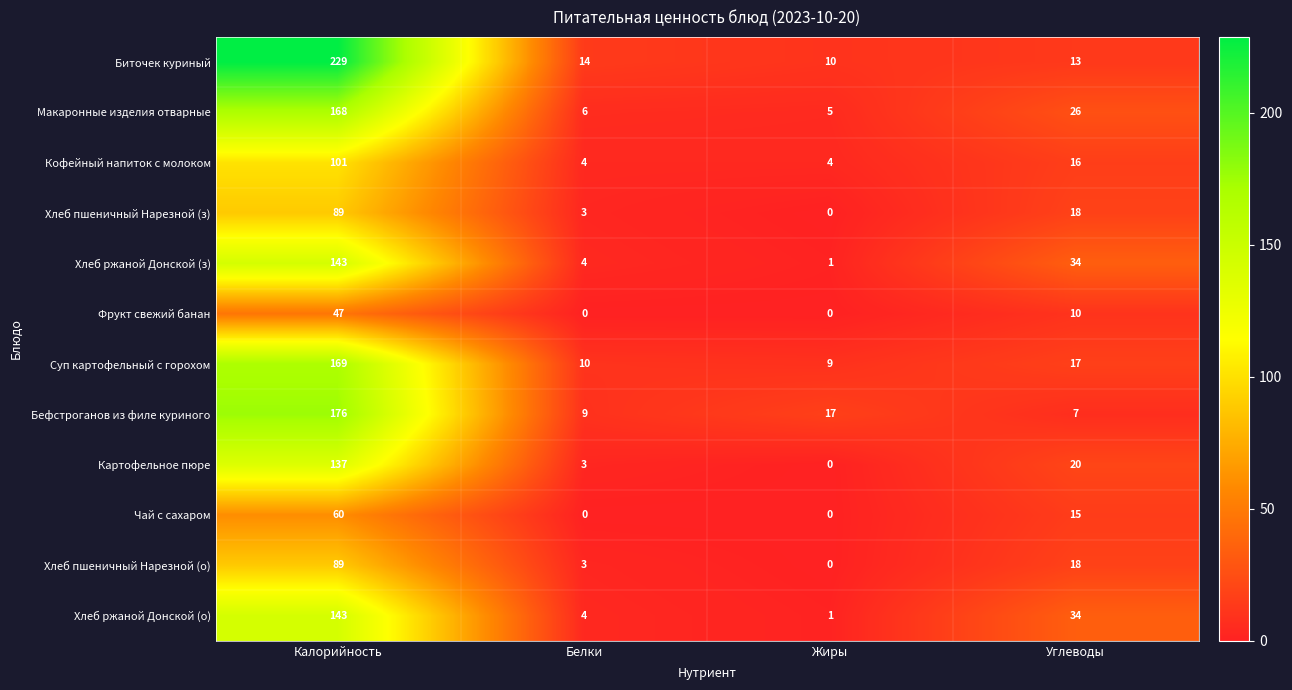

At which category is the sum across all series the highest?

Калорийность